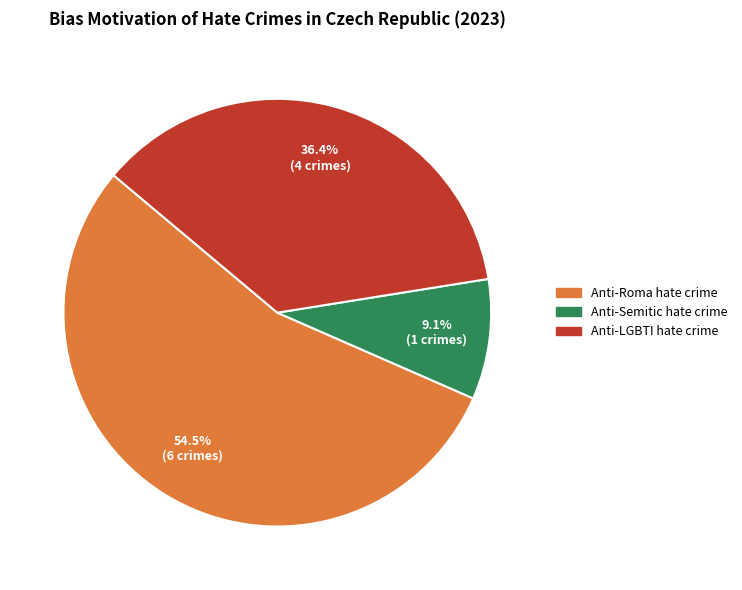

To the nearest percent, what is the combined percentage of Anti-Roma hate crime and Anti-LGBTI hate crime?

91%